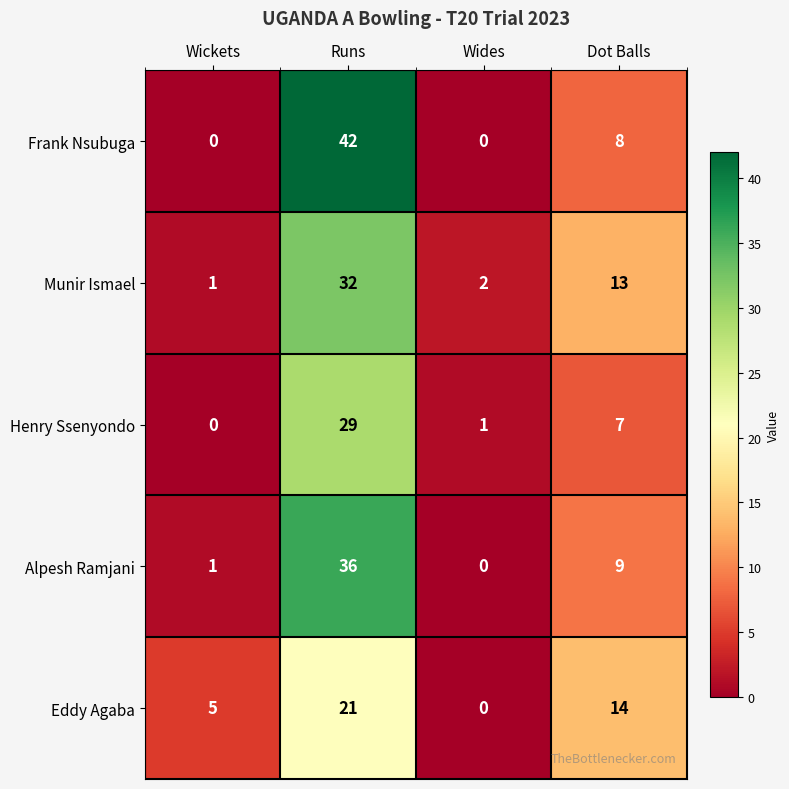

Which series has the widest spread of values?

Frank Nsubuga